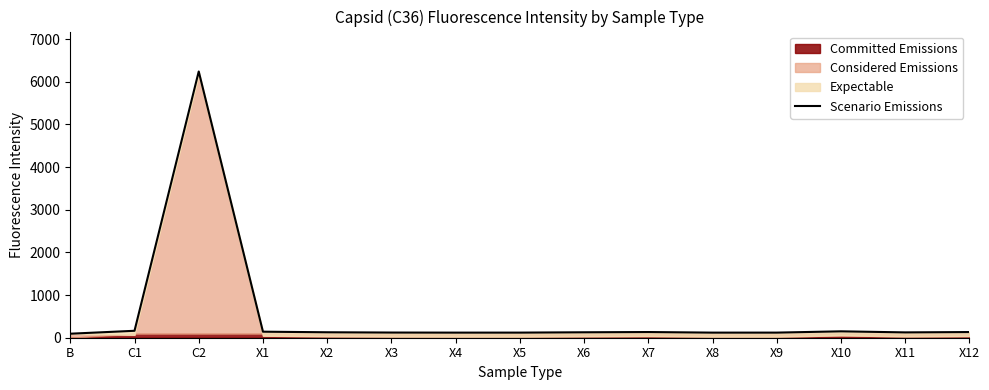

Reading right to left, list all the values displayed in this chart.

X12=133.0	X11=125.0	X10=149.8	X9=119.8	X8=119.5	X7=133.3	X6=127.5	X5=119.8	X4=119.5	X3=121.3	X2=127.8	X1=141.3	C2=6239.0	C1=162.5	B=94.0